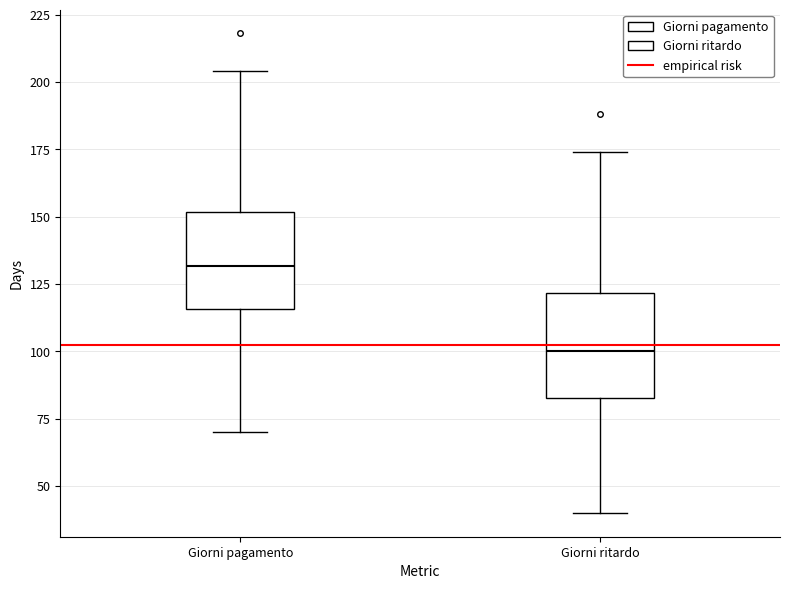

Which box has the highest median line?

Giorni pagamento